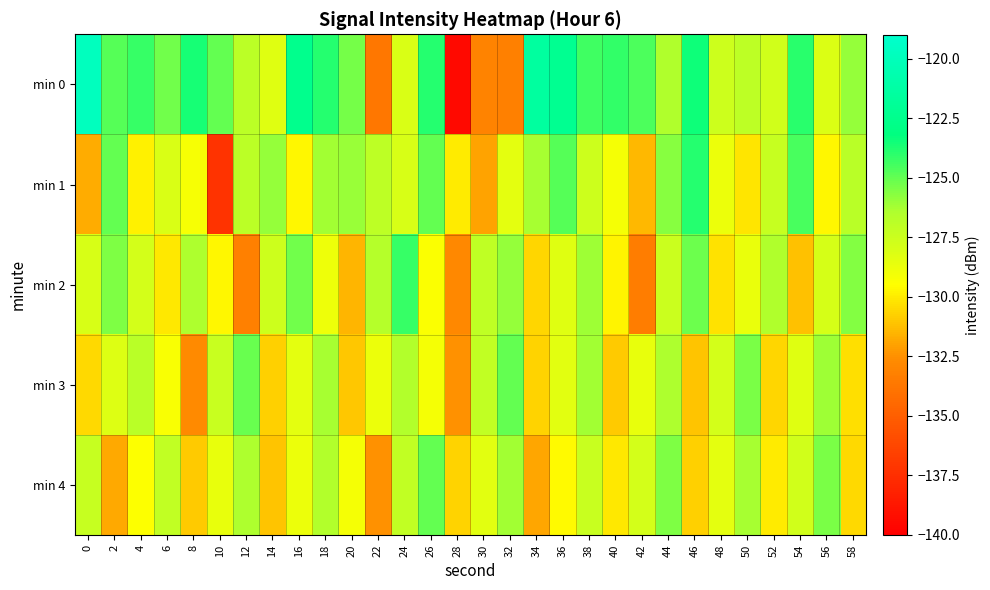

What is the total value across all series at 48?

-643.0